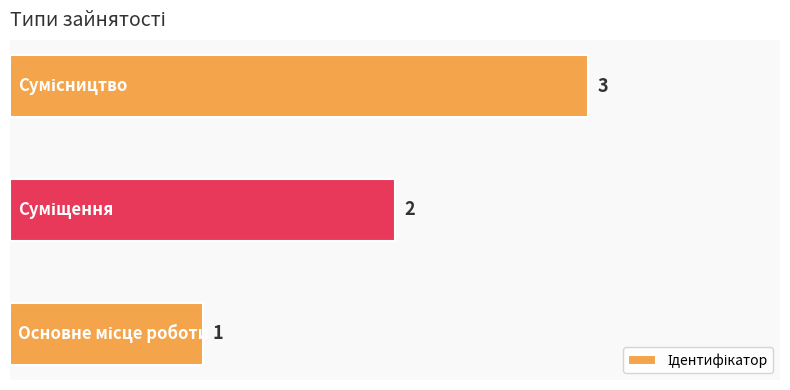

Count the number of data series in this chart.

1